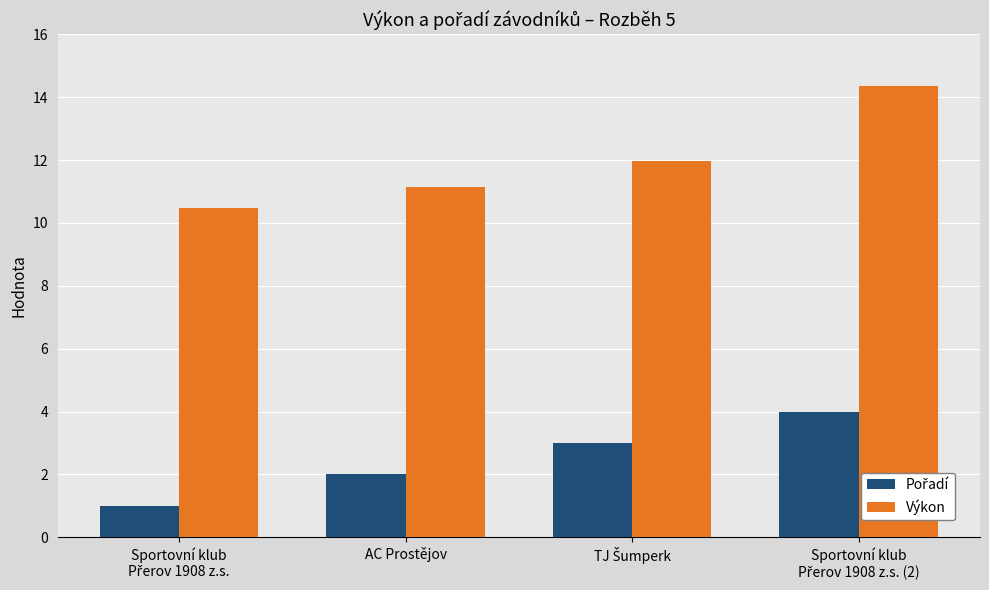

The value of Výkon at AC Prostějov is 18.9. True or false?

False